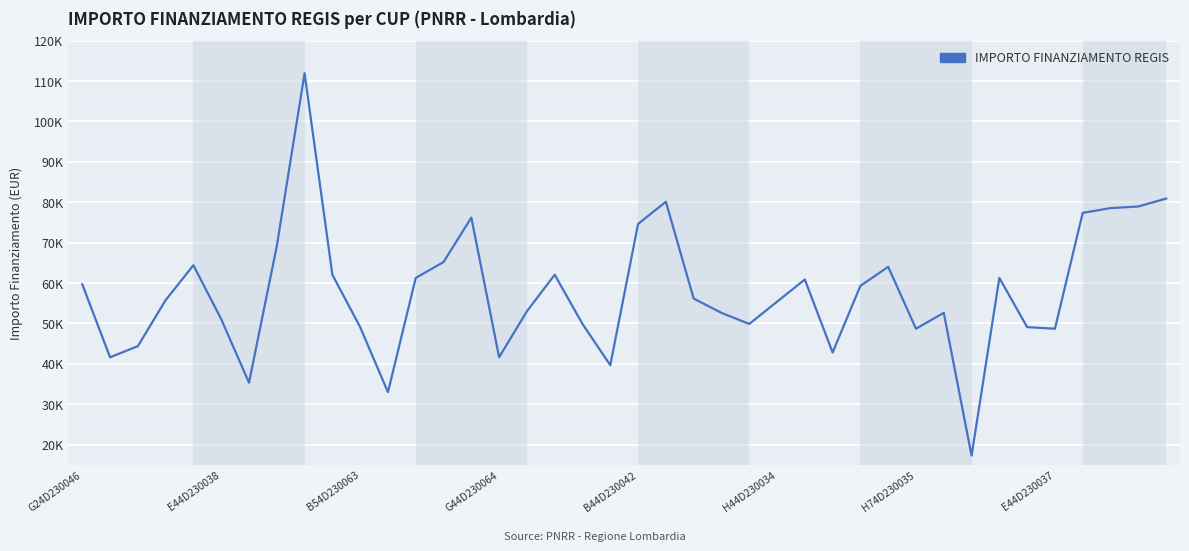

Does the chart display data point markers on the line(s)?

No